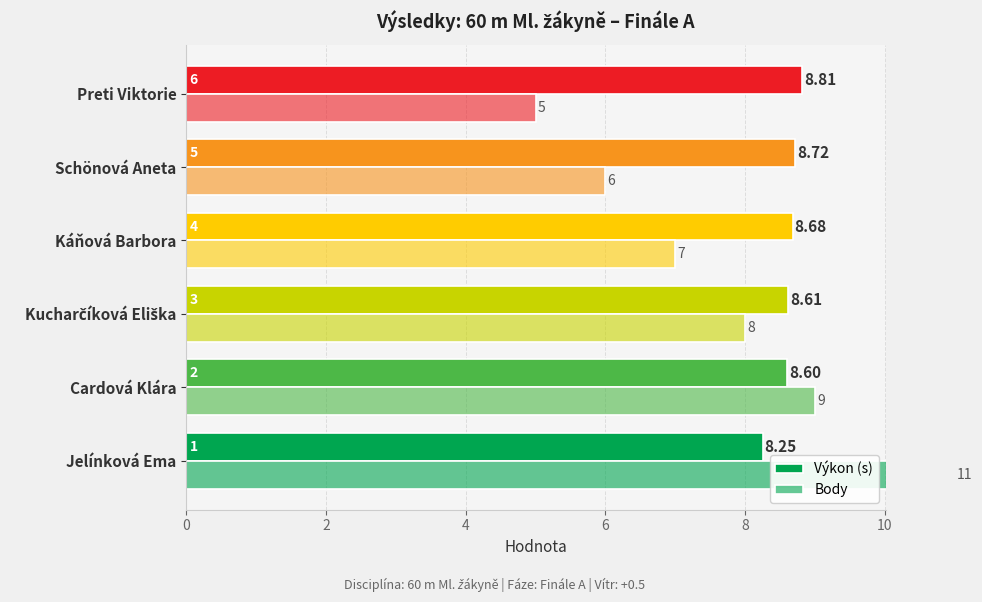

What is the approximate value of Body at Kucharčíková Eliška?

8.0